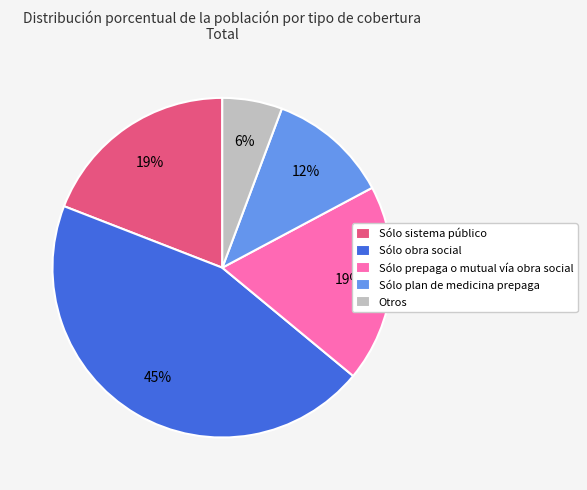

To the nearest percent, what is the average slice percentage?

20%